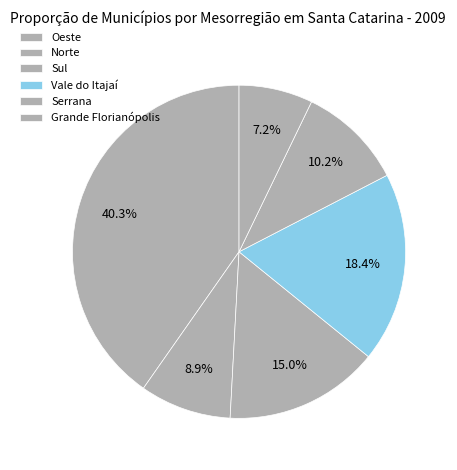

Does any single category account for the majority?

No